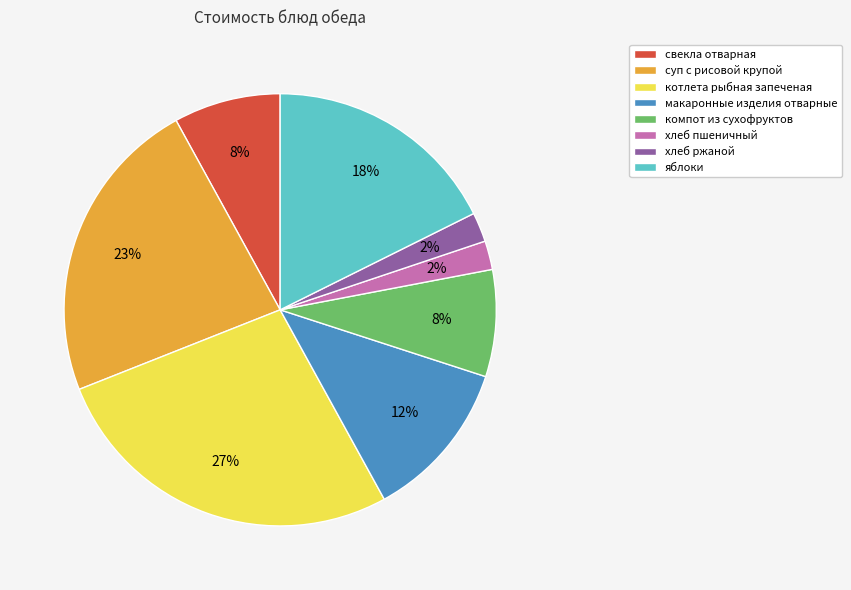

To the nearest percent, what is the average slice percentage?

12%